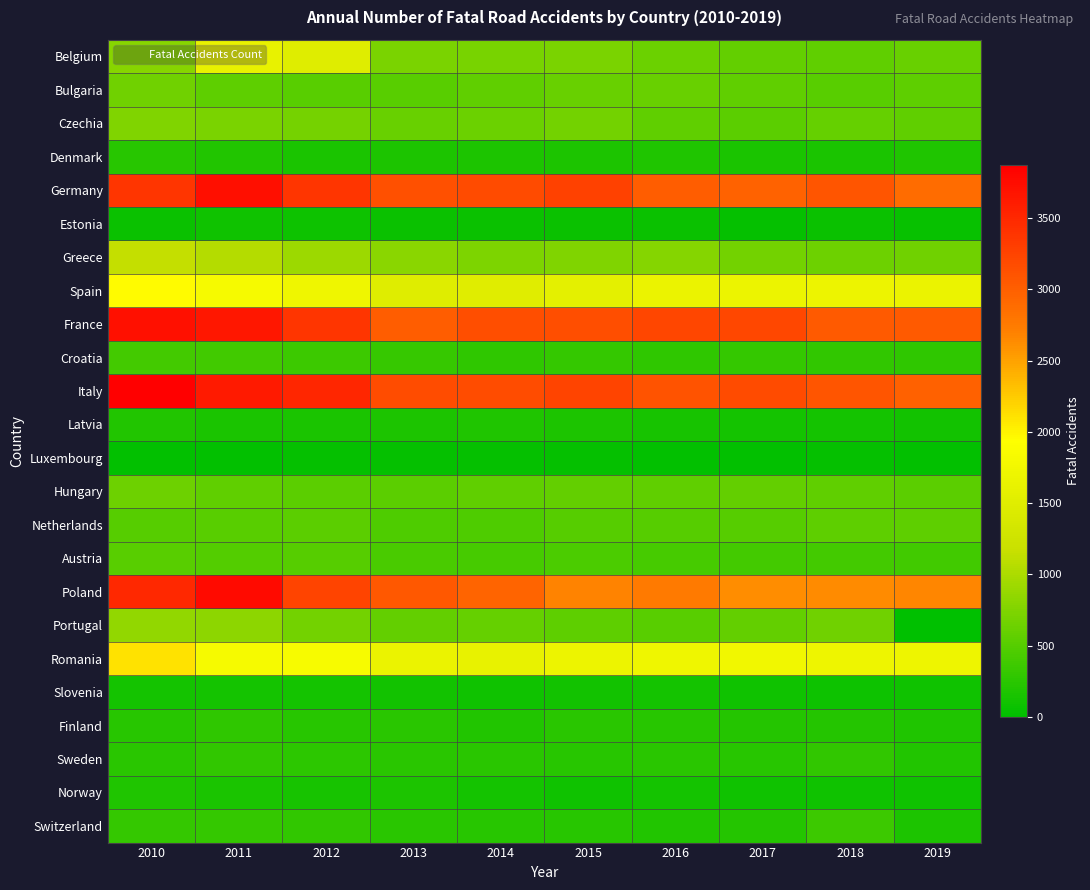

Between 2019 and 2013, which is larger?

2013